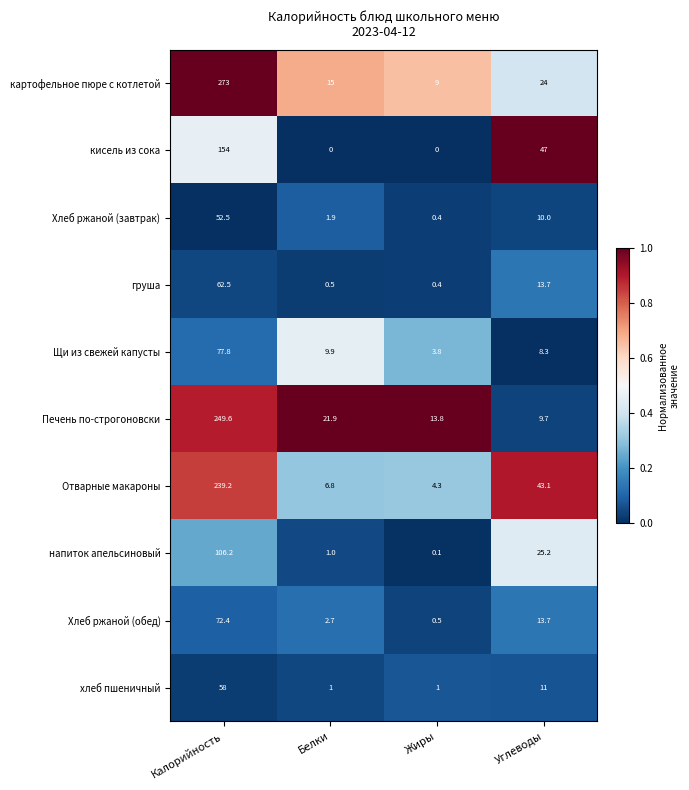

The Хлеб ржаной (завтрак) series shows 2.4 at Углеводы. True or false?

False